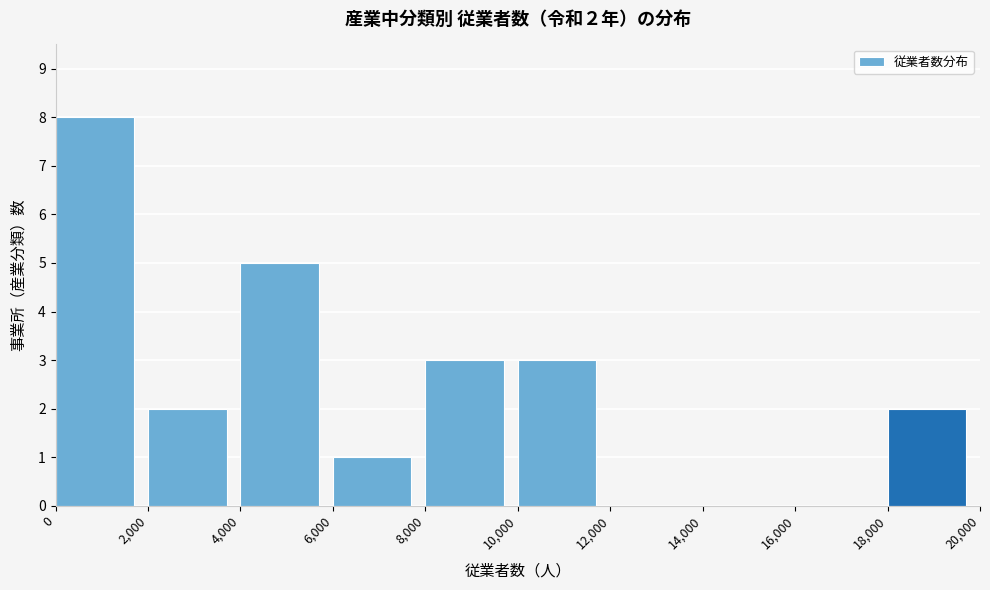

Over which range of the x-axis is the bar tallest?

0 to 2,000